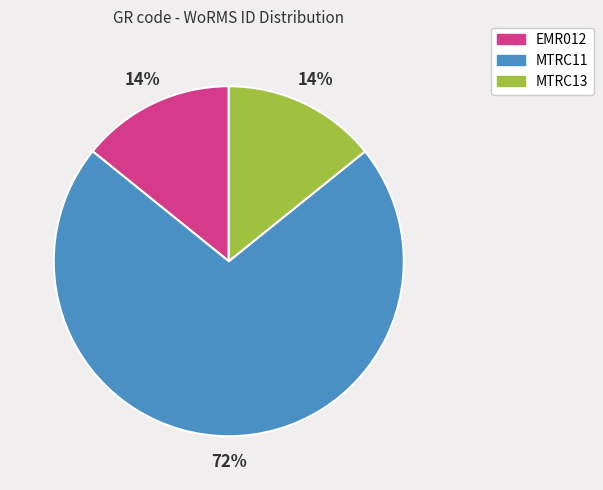

Combined, do MTRC11 and MTRC13 account for over 50%?

Yes